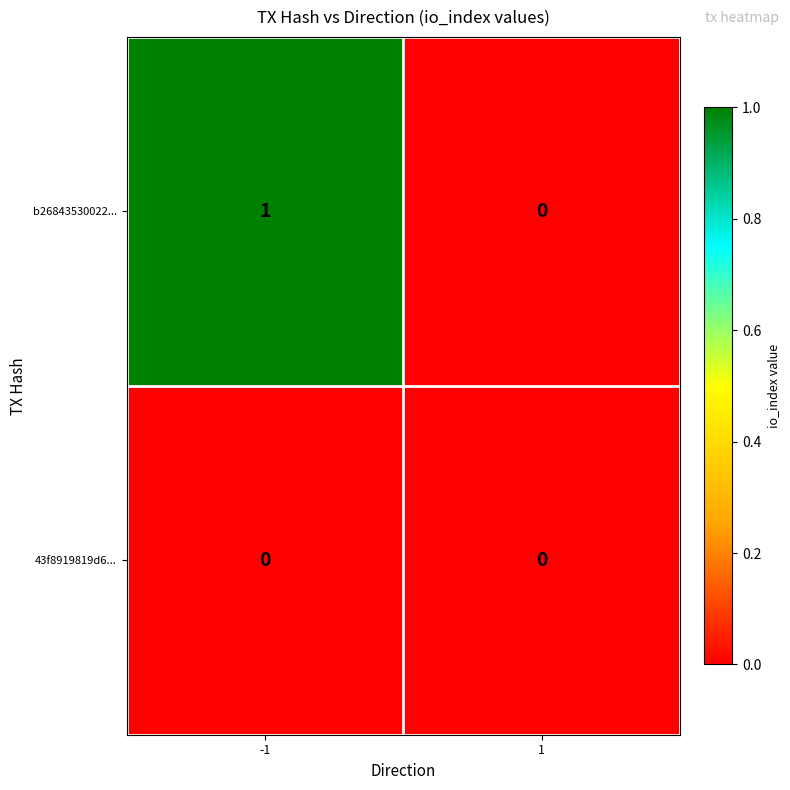

List the series in order of their overall mean, lowest first.

43f8919819d6..., b26843530022...